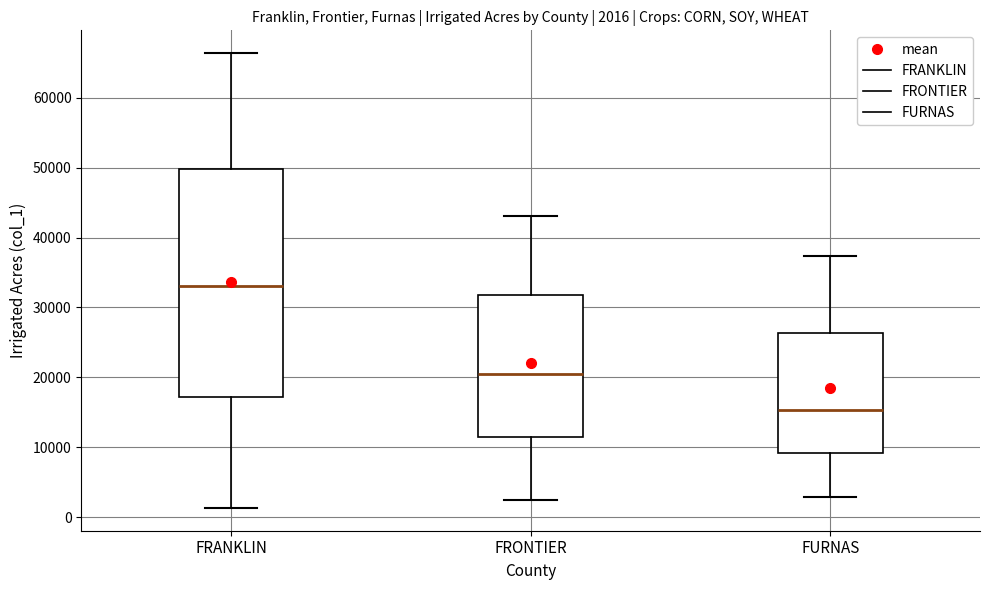

Which box is the tallest, from its lower edge to its upper edge?

FRANKLIN